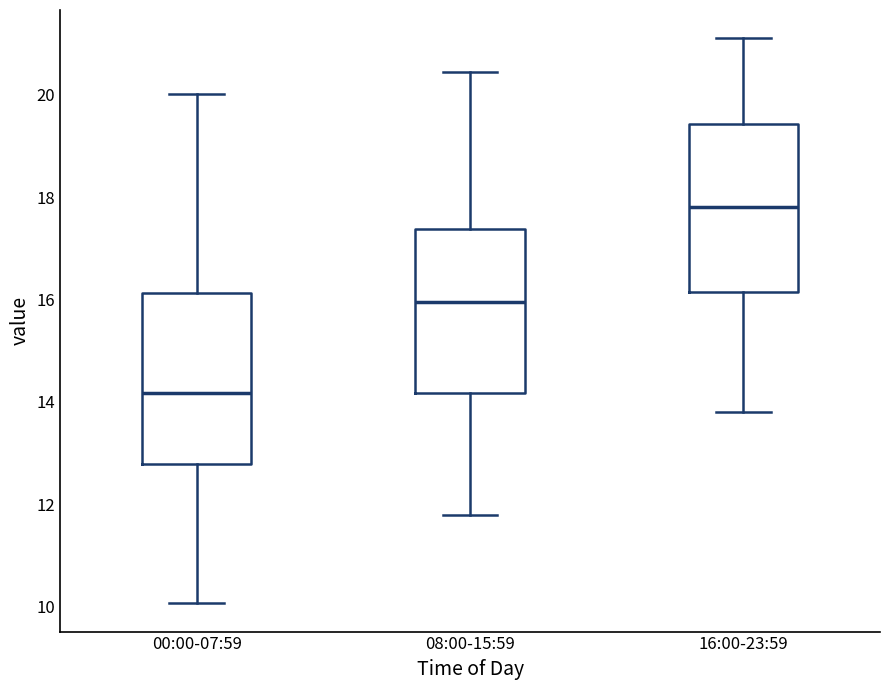

Which box has the highest median line?

16:00-23:59